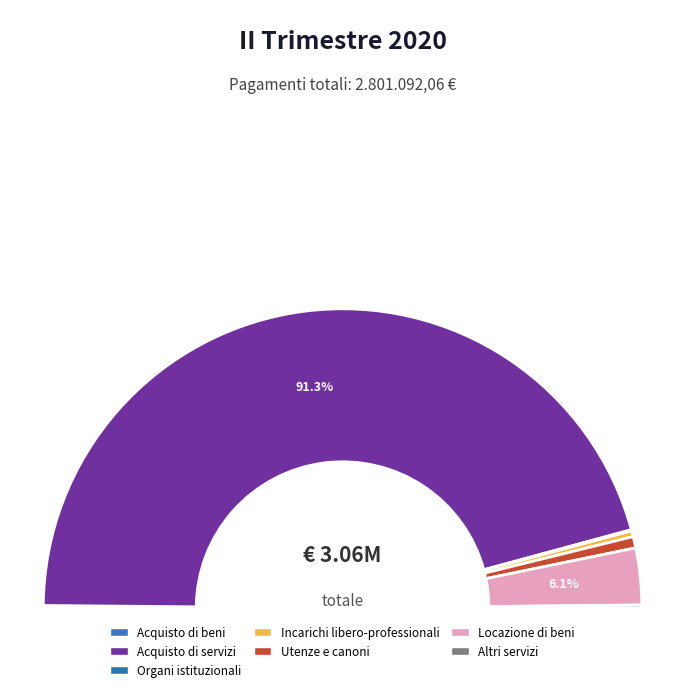

What is the majority slice?

Acquisto di servizi